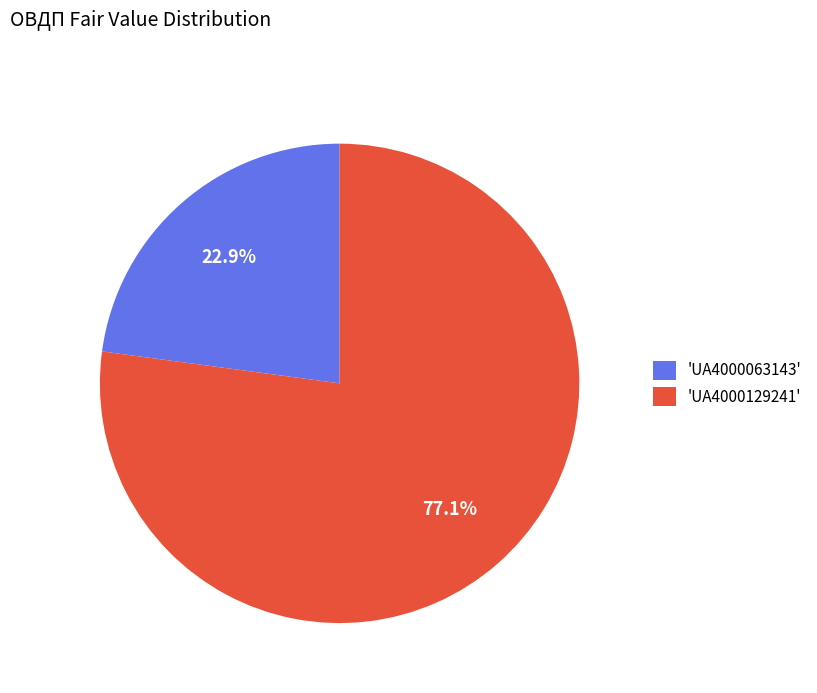

Is 'UA4000063143' the majority of the pie?

No